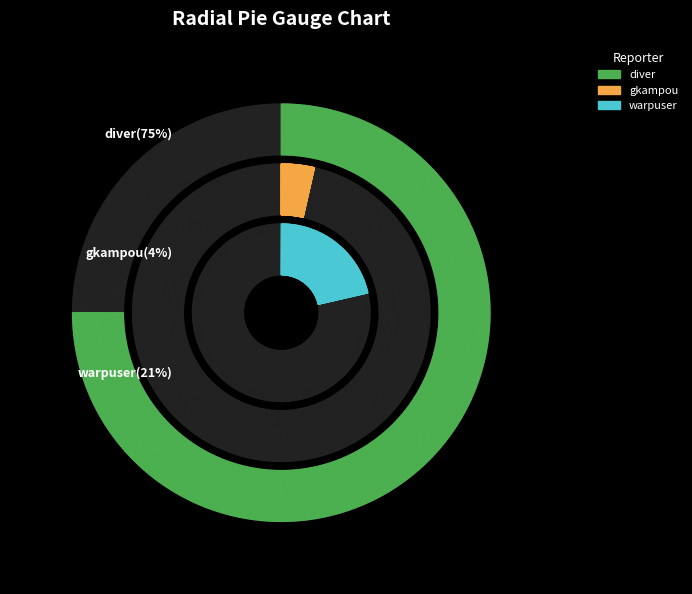

What is the majority slice?

diver